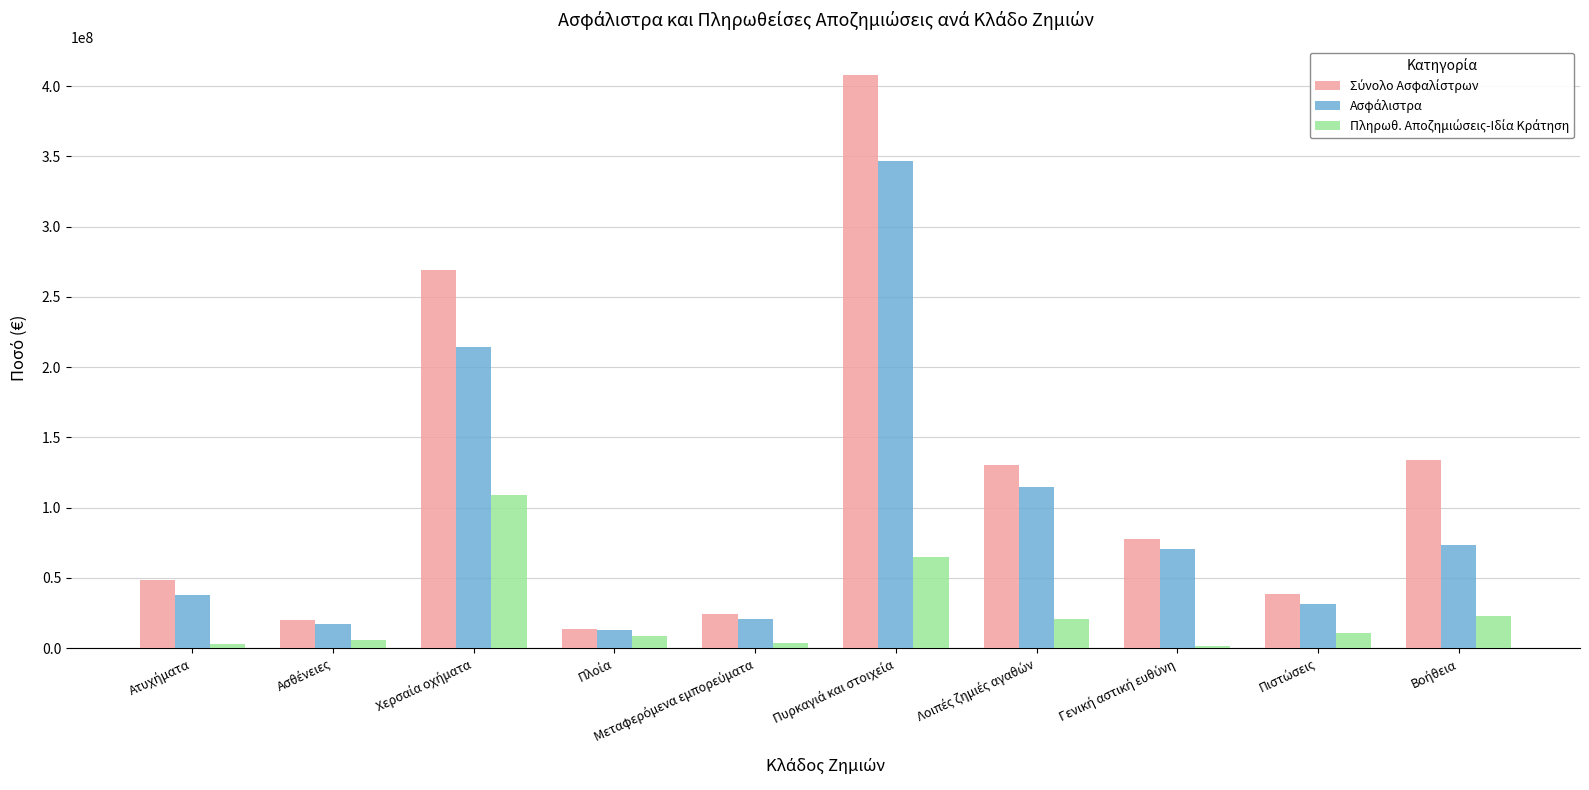

What is the greatest value displayed?

407746567.6